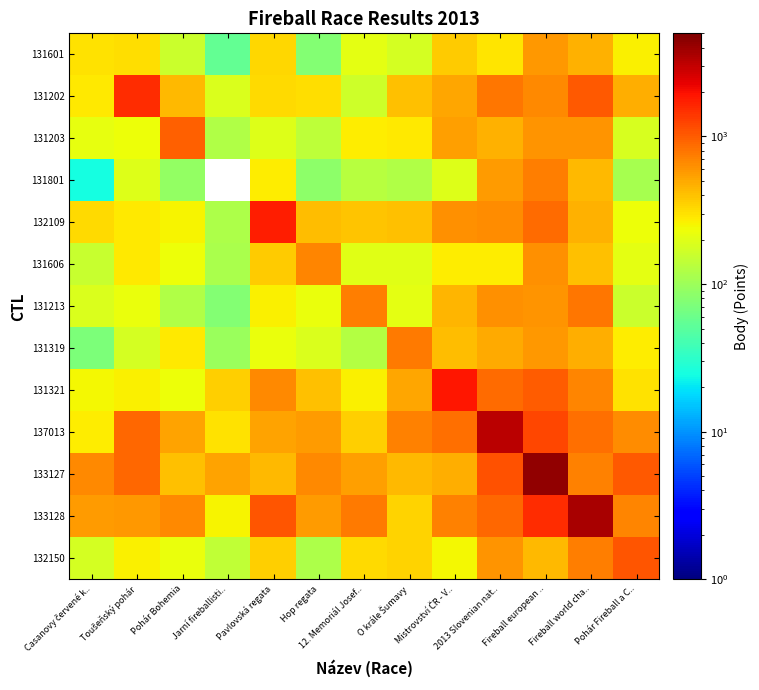

Which label corresponds to the largest value in the chart?

Fireball european ..